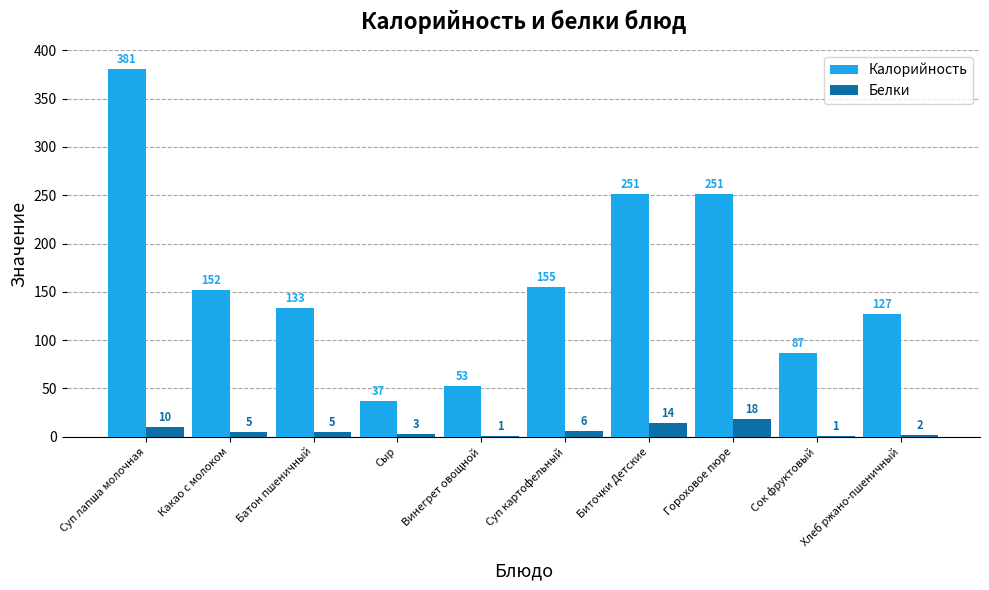

Which series has the largest total across all categories?

Калорийность